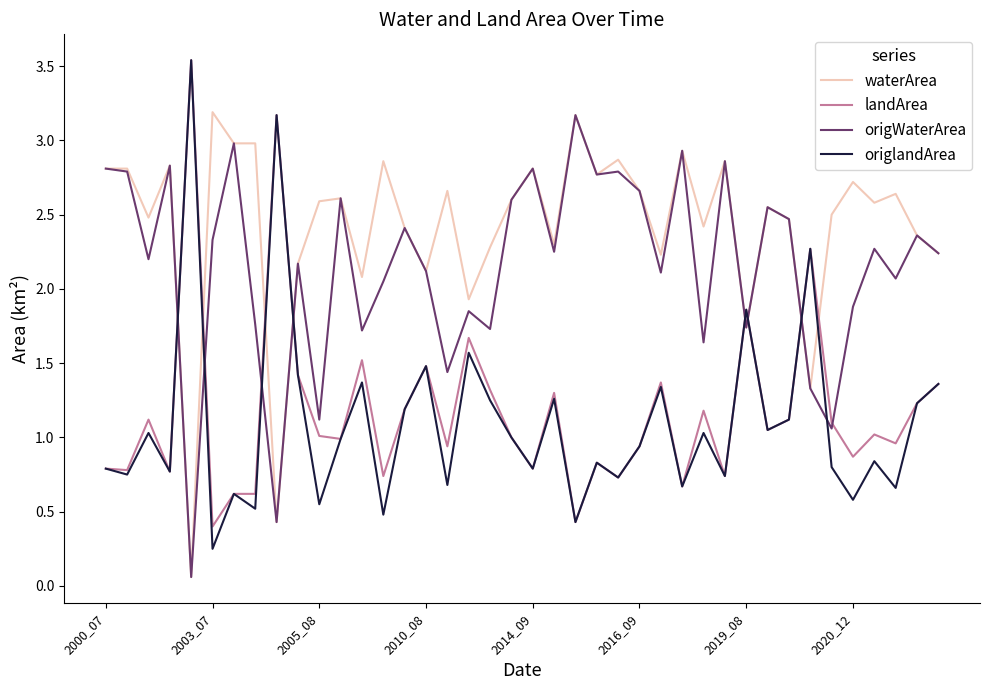

Which series has the largest total across all categories?

waterArea